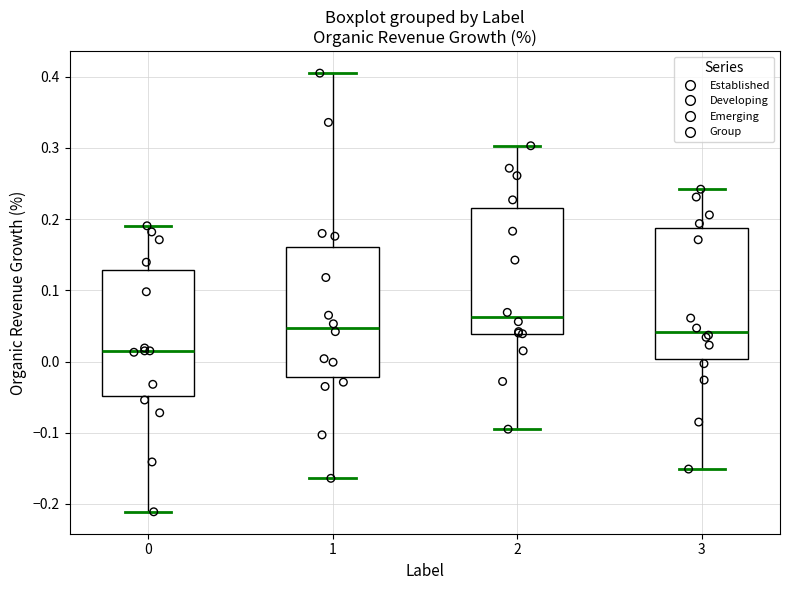

Reading left to right, read every box against the y-axis: the position of its median line, the range the box covers, and the ends of its whiskers. The values are not printed on the chart, so give them approximately, as read against the axis.

0: median 0.02, box -0.05 to 0.13, whiskers -0.21 to 0.19
1: median 0.05, box -0.02 to 0.16, whiskers -0.16 to 0.41
2: median 0.06, box 0.04 to 0.22, whiskers -0.09 to 0.30
3: median 0.04, box 0.00 to 0.19, whiskers -0.15 to 0.24